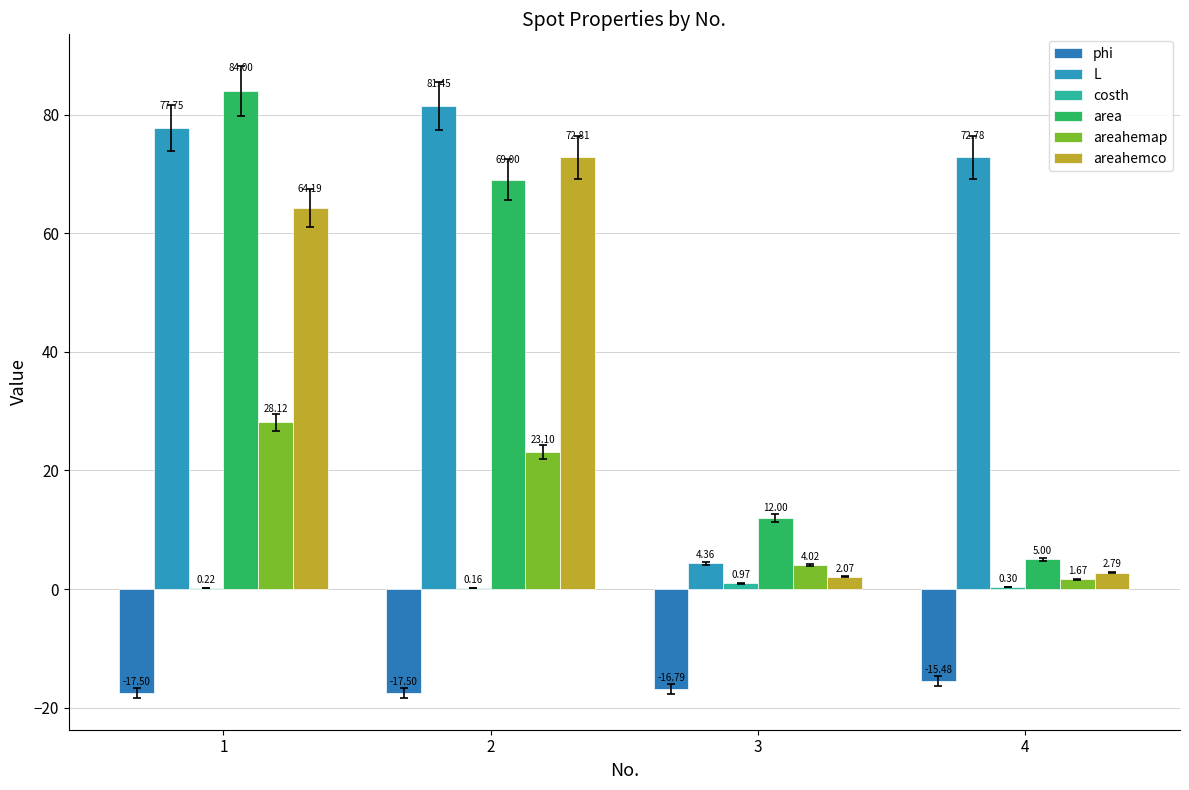

Are the bars horizontal?

No